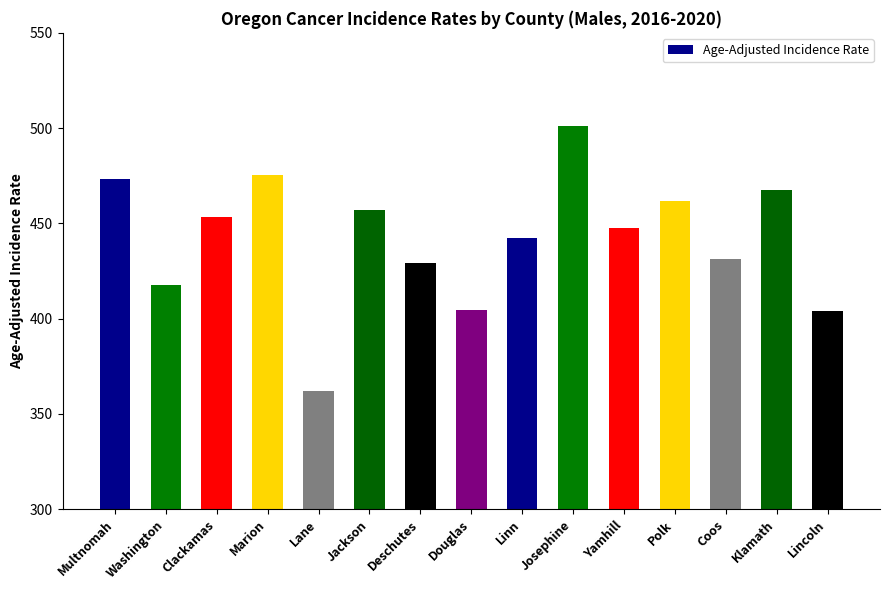

What is the average value?

441.8